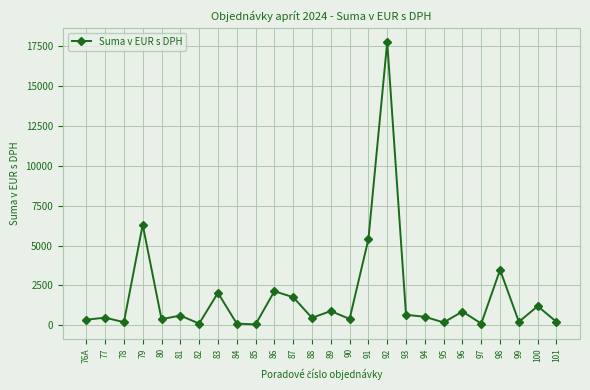

What value does the data have at 87?

1764.0